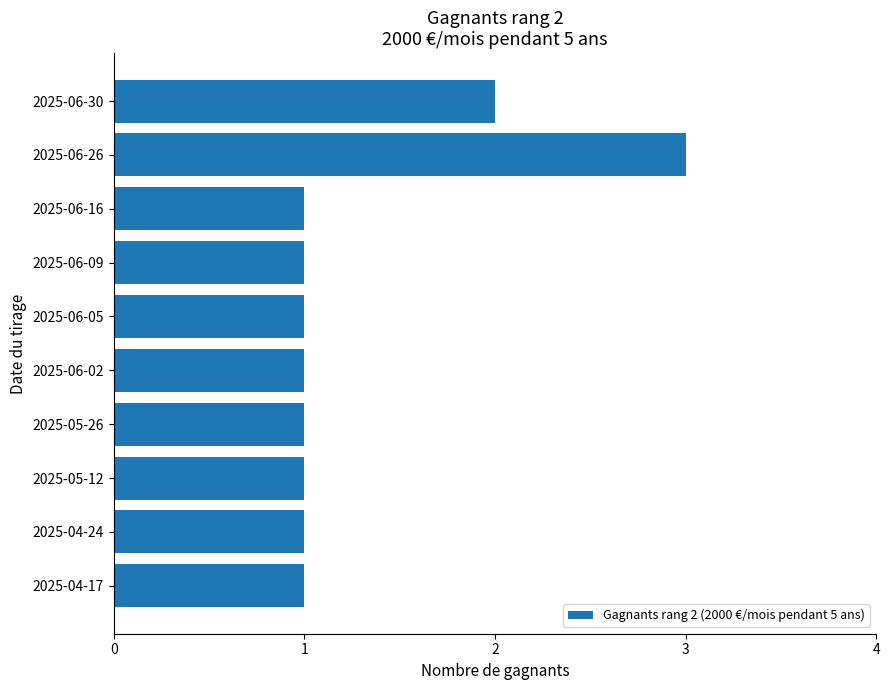

What is the sum of all values?

13